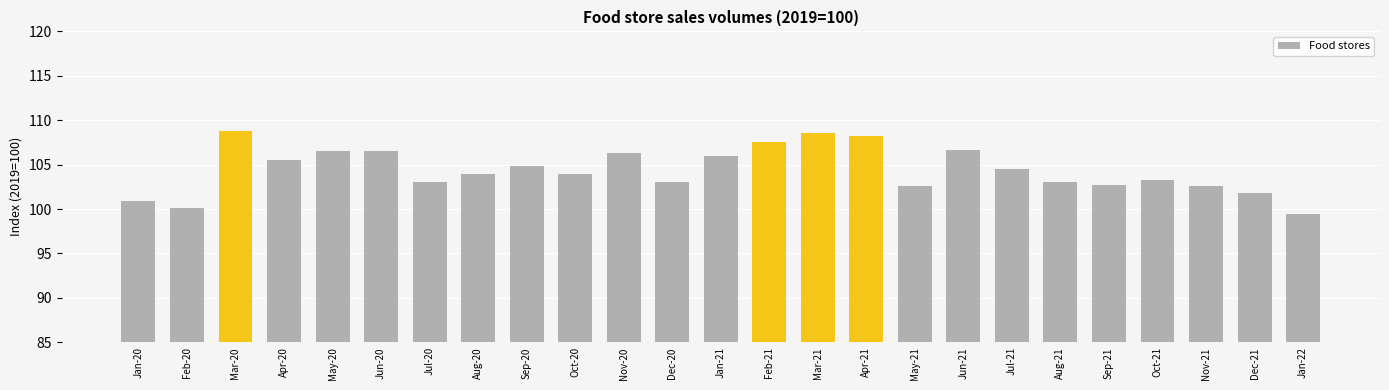

What is the change in value from Dec-20 to May-21?

-0.5